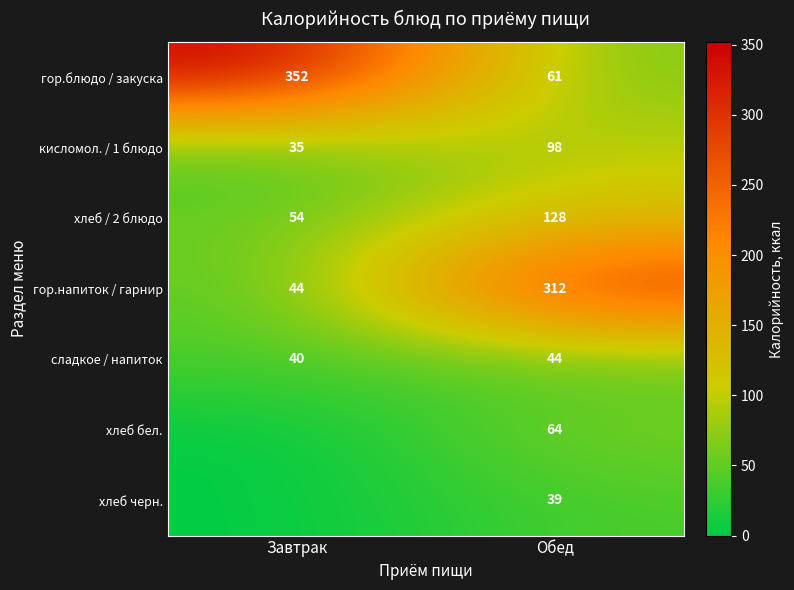

Which has a higher value, Обед or Завтрак?

Завтрак